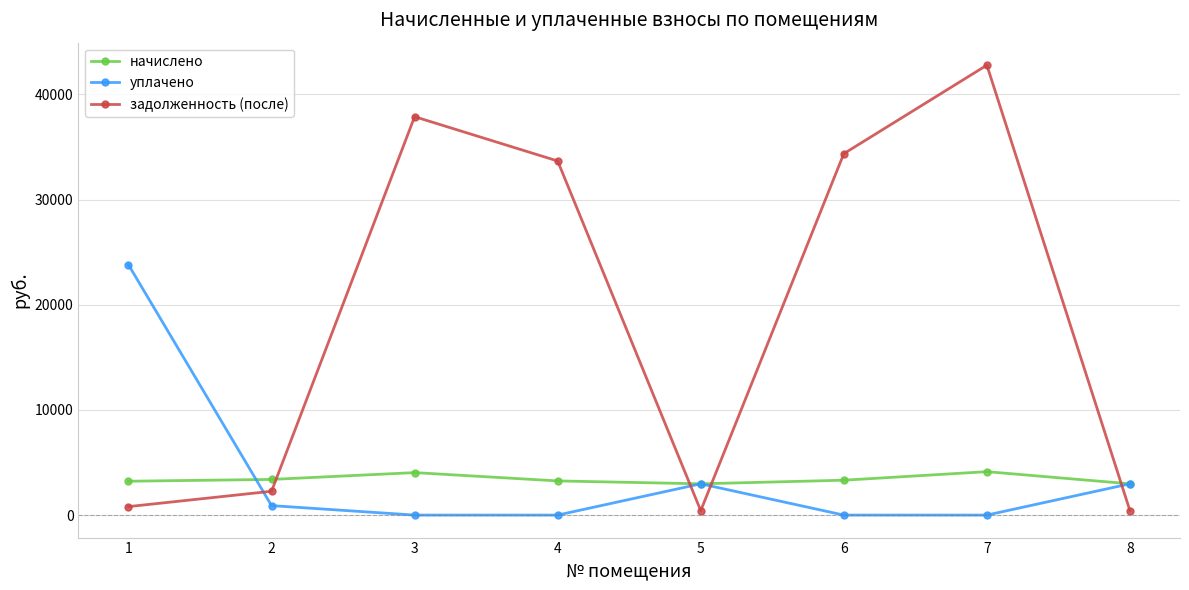

After their last crossing, which series has the higher values: начислено or задолженность (после)?

начислено